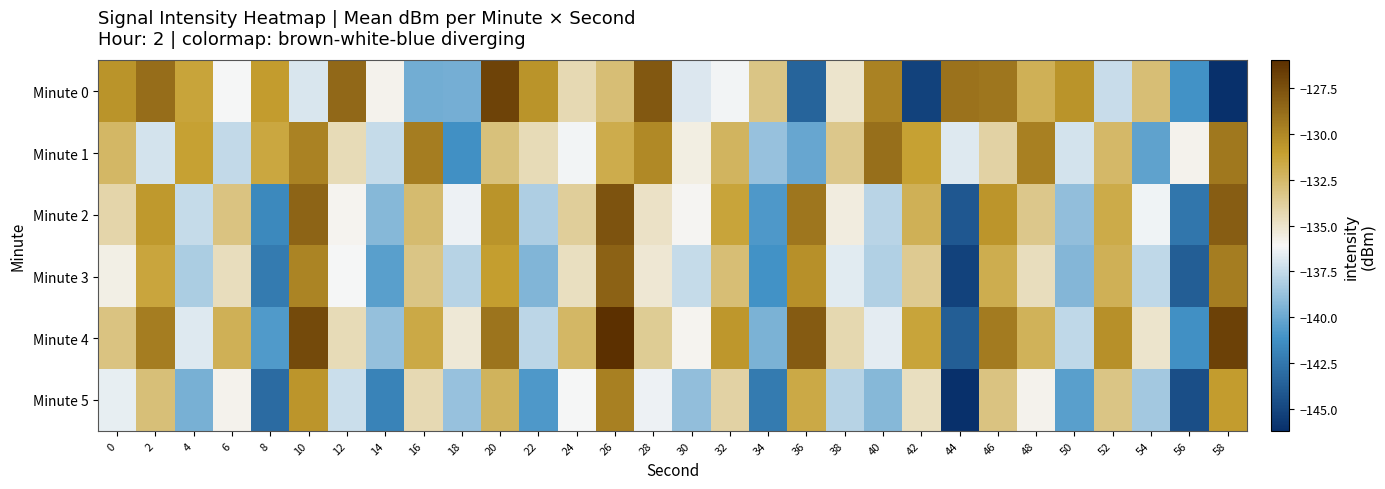

Reading left to right, transcribe all the data shown in this chart.

Minute 0: 0=-130.6	2=-128.8	4=-131.3	6=-136.2	8=-130.9	10=-136.9	12=-128.6	14=-135.8	16=-139.8	18=-139.7	20=-126.9	22=-130.5	24=-134.4	26=-132.8	28=-127.9	30=-136.8	32=-136.2	34=-133.2	36=-143.5	38=-135.0	40=-129.8	42=-145.2	44=-129.1	46=-129.2	48=-132.0	50=-130.5	52=-137.4	54=-132.9	56=-141.1	58=-146.2
Minute 1: 0=-132.4	2=-137.1	4=-131.2	6=-137.6	8=-131.4	10=-129.7	12=-134.5	14=-137.5	16=-129.5	18=-141.2	20=-133.0	22=-134.5	24=-136.2	26=-131.8	28=-130.1	30=-135.6	32=-132.3	34=-138.7	36=-140.1	38=-133.4	40=-128.9	42=-131.2	44=-136.8	46=-134.0	48=-129.7	50=-137.1	52=-132.5	54=-140.3	56=-135.8	58=-129.3
Minute 2: 0=-134.2	2=-130.8	4=-137.5	6=-133.1	8=-141.6	10=-128.4	12=-135.9	14=-139.2	16=-132.7	18=-136.4	20=-130.5	22=-138.1	24=-133.8	26=-127.6	28=-134.9	30=-136.0	32=-131.3	34=-140.8	36=-129.2	38=-135.5	40=-137.8	42=-132.0	44=-144.1	46=-130.6	48=-133.4	50=-138.9	52=-131.7	54=-136.3	56=-142.5	58=-128.1
Minute 3: 0=-135.7	2=-131.4	4=-138.2	6=-134.6	8=-142.3	10=-129.8	12=-136.1	14=-140.5	16=-133.2	18=-137.9	20=-131.0	22=-139.4	24=-134.7	26=-128.3	28=-135.2	30=-137.5	32=-132.8	34=-141.1	36=-130.4	38=-136.7	40=-138.0	42=-133.5	44=-145.2	46=-131.9	48=-134.6	50=-139.3	52=-132.0	54=-137.6	56=-143.8	58=-129.5
Minute 4: 0=-133.1	2=-129.5	4=-136.8	6=-132.0	8=-140.7	10=-127.2	12=-134.5	14=-138.8	16=-131.6	18=-135.3	20=-129.1	22=-137.7	24=-132.4	26=-126.0	28=-133.6	30=-135.9	32=-130.7	34=-139.5	36=-128.0	38=-134.3	40=-136.6	42=-131.3	44=-143.8	46=-129.4	48=-132.1	50=-137.6	52=-130.4	54=-135.0	56=-141.2	58=-126.8
Minute 5: 0=-136.5	2=-132.9	4=-139.6	6=-135.8	8=-143.1	10=-130.6	12=-137.3	14=-141.9	16=-134.4	18=-138.7	20=-132.2	22=-140.8	24=-136.1	26=-129.7	28=-136.4	30=-138.9	32=-134.0	34=-142.3	36=-131.6	38=-137.9	40=-139.2	42=-134.7	44=-146.3	46=-133.1	48=-135.8	50=-140.5	52=-133.2	54=-138.4	56=-144.6	58=-130.9